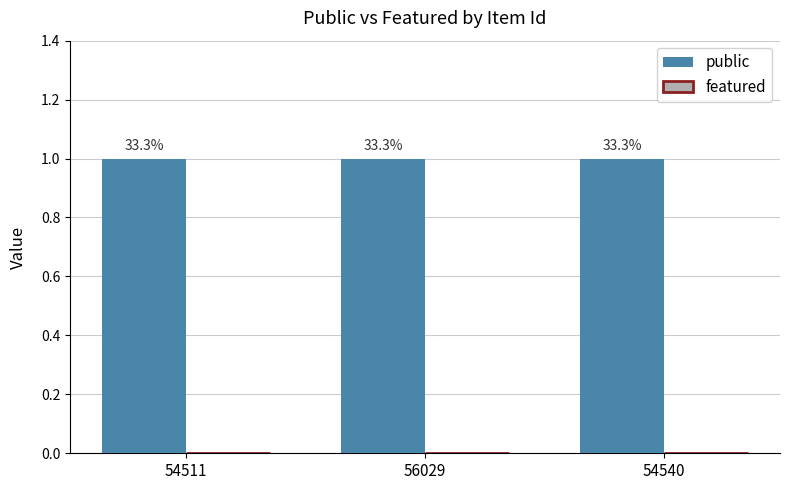

Reading right to left, what are all the values shown in this chart?

public: 54540=1	56029=1	54511=1
featured: 54540=0	56029=0	54511=0